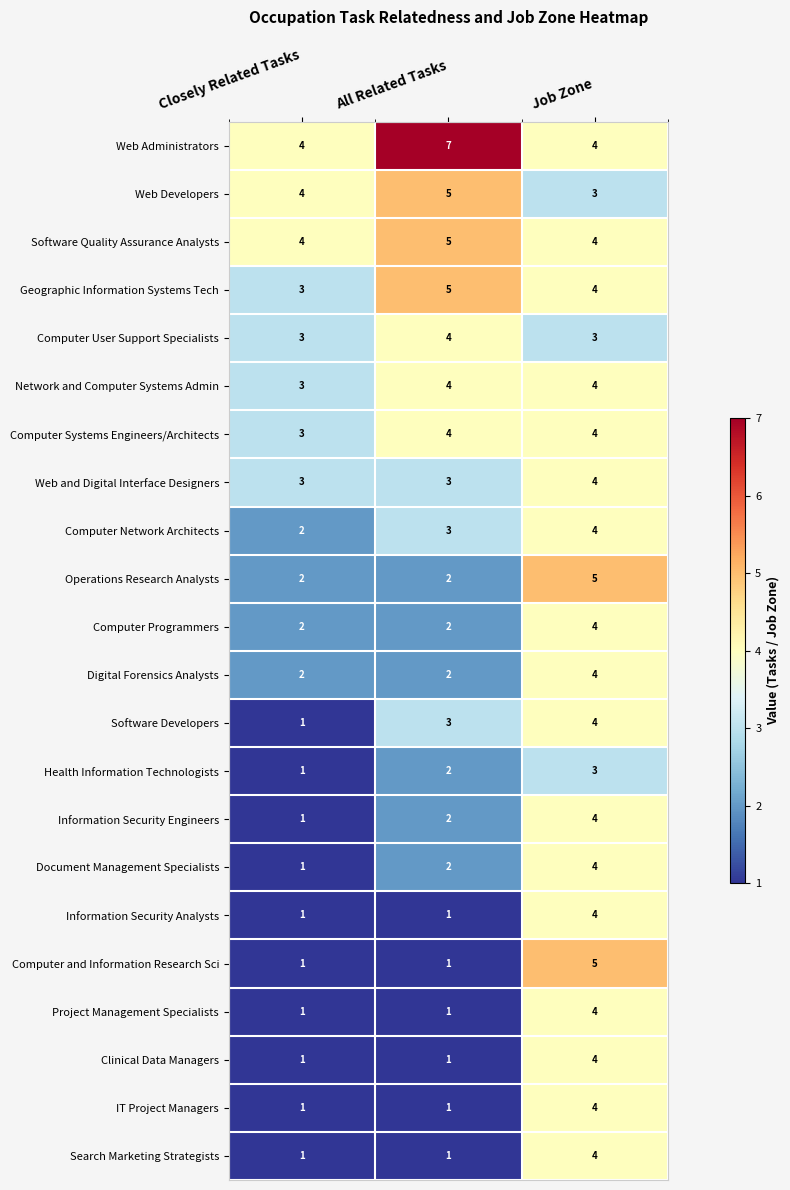

Which series changed the most between All Related Tasks and Job Zone?

Computer and Information Research Sci